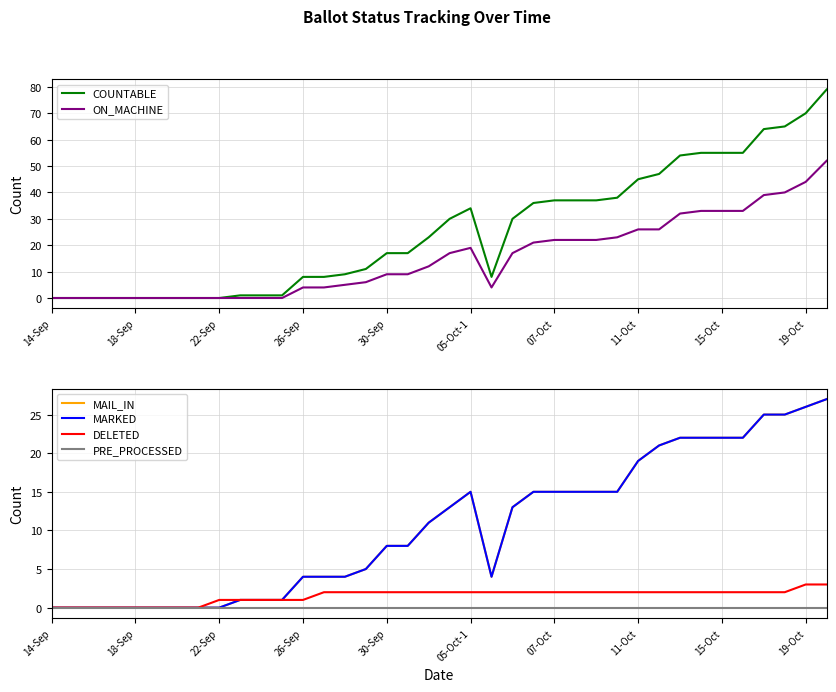

What is the sum of all MAIL_IN values?

398